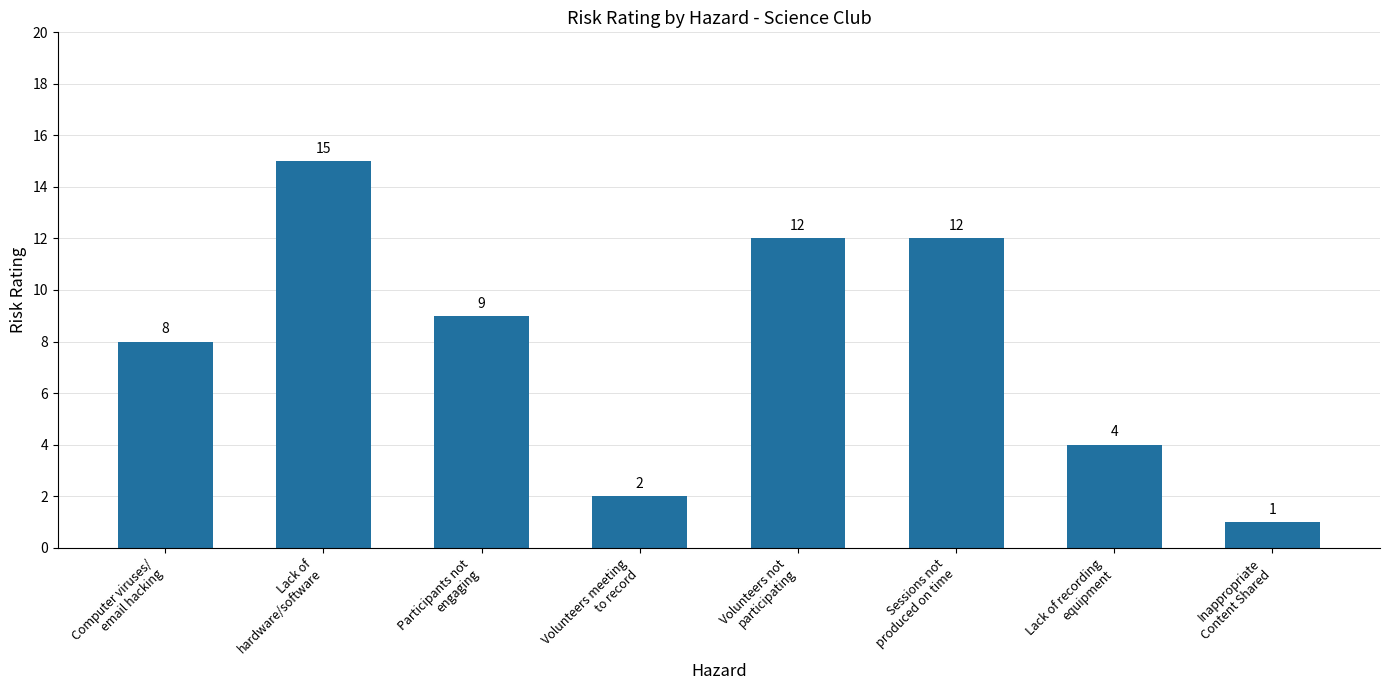

What is the greatest value displayed?

15